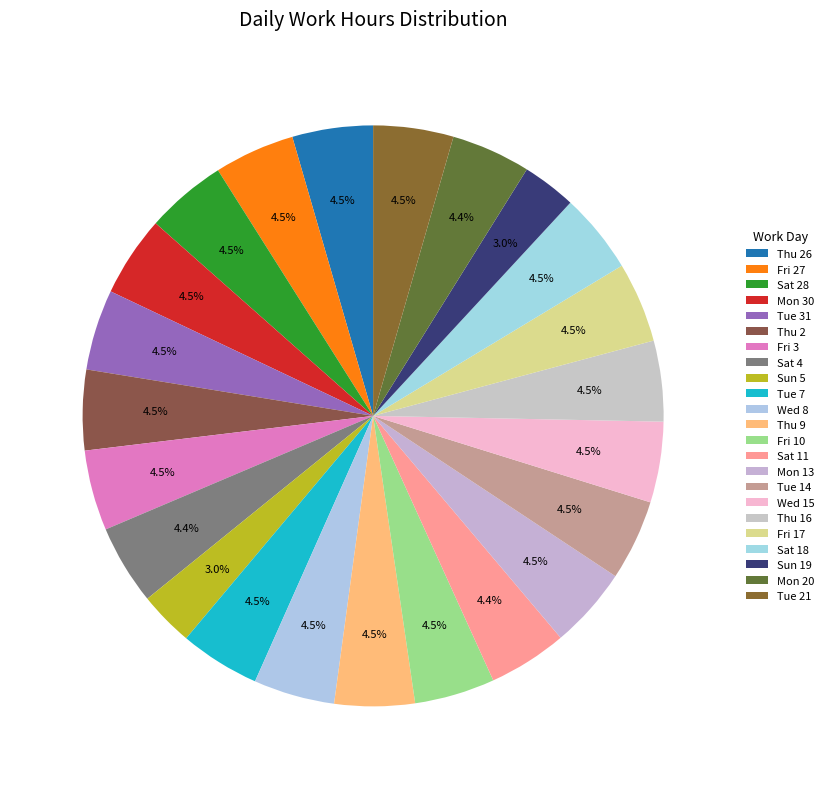

Combined, do Tue 31 and Sat 11 account for over 50%?

No